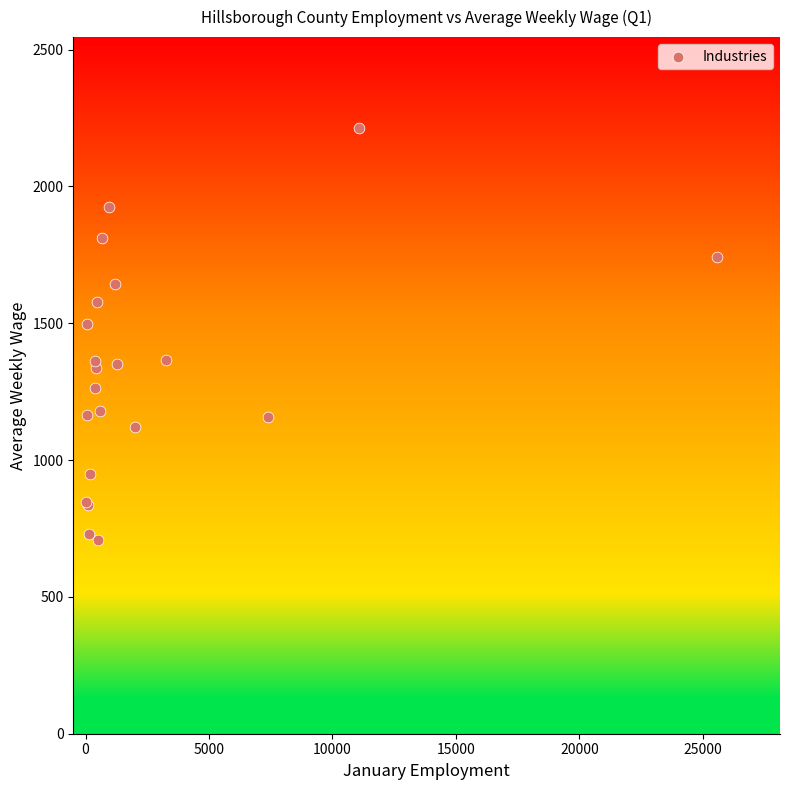

What Y value in the scatter plot is closest to 1460?

1497.3